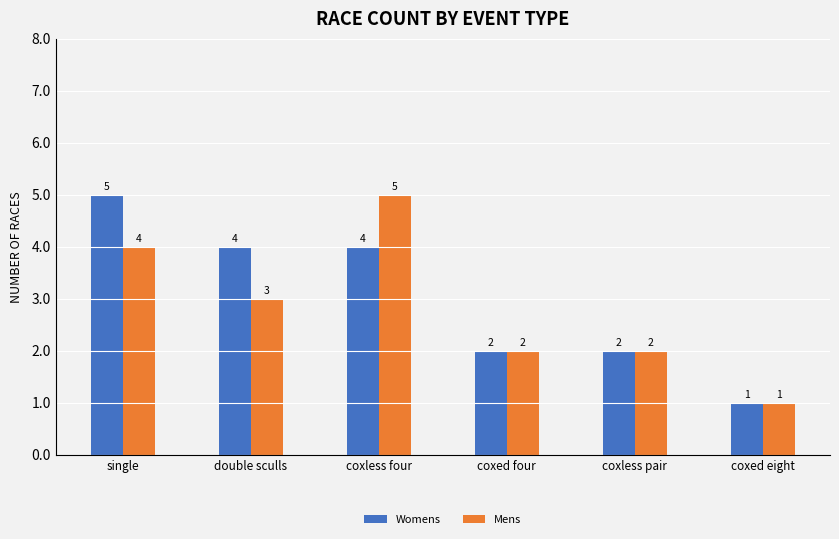

What is the label of the 3rd bar from the right?

coxed four